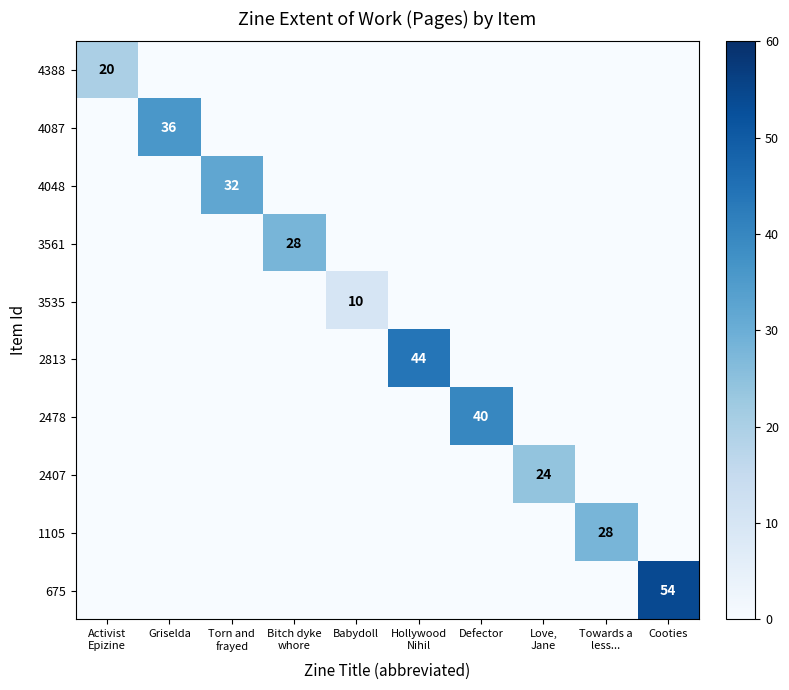

How many distinct data groups are displayed?

10